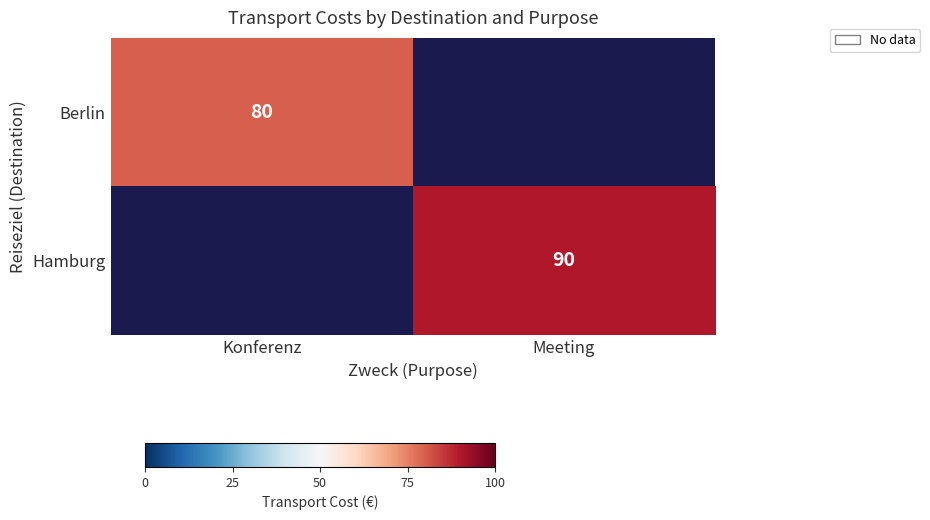

The Hamburg series shows 90 at Meeting. True or false?

True